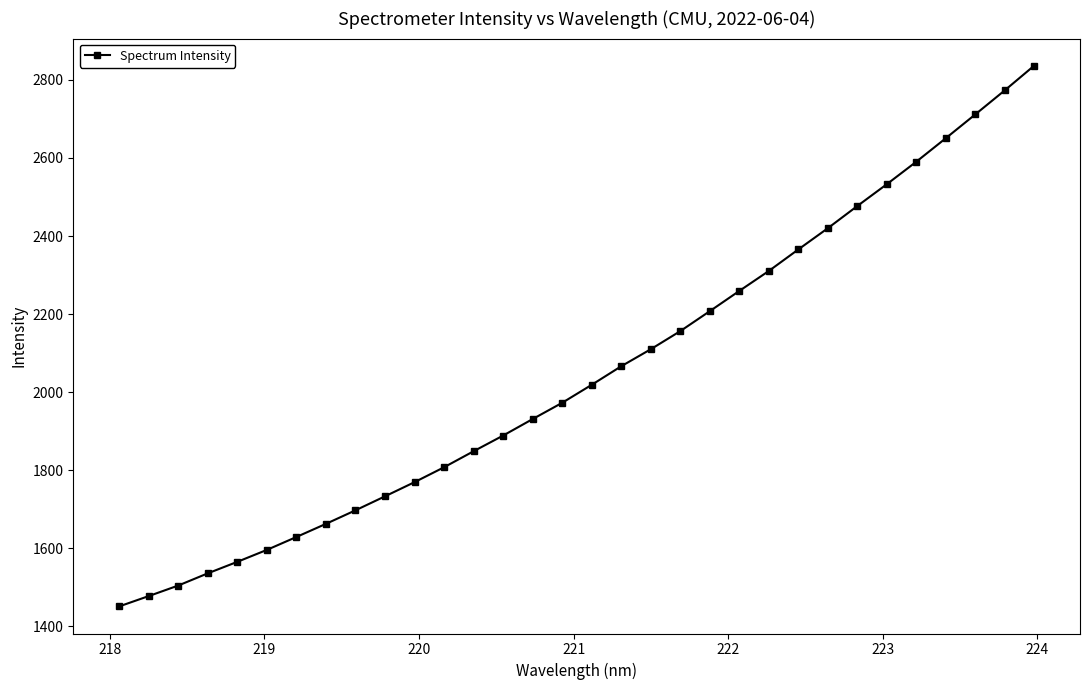

What is the value of the 30th point from the left?

2711.6